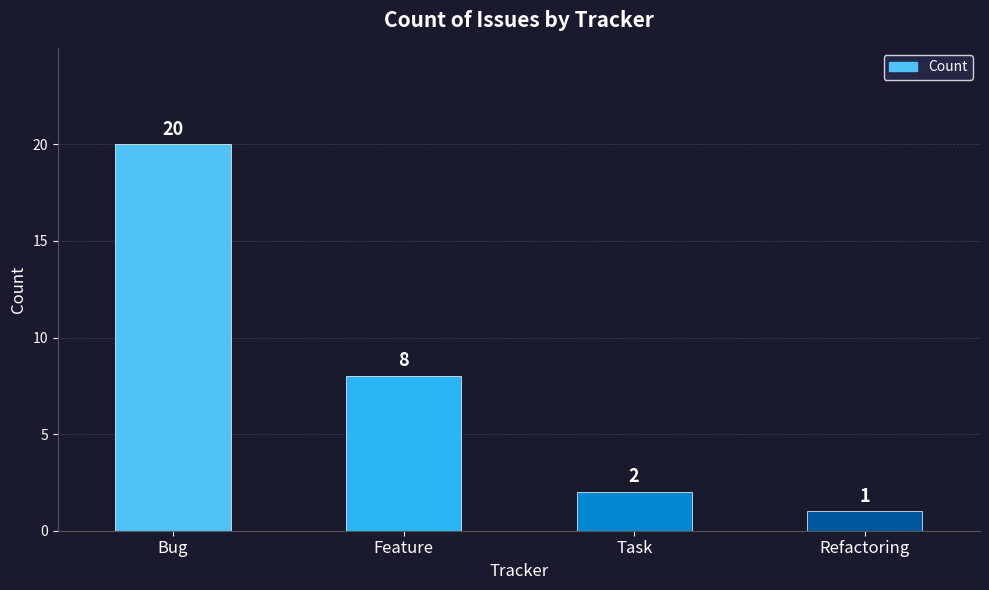

How many values are below 8?

2